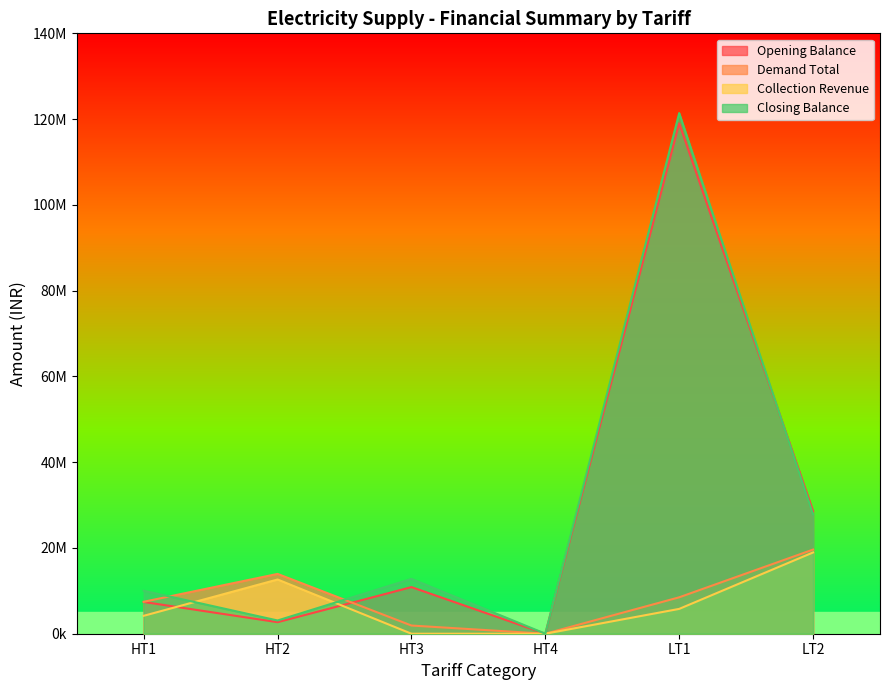

How many values in the Closing Balance series exceed 12784364?

3